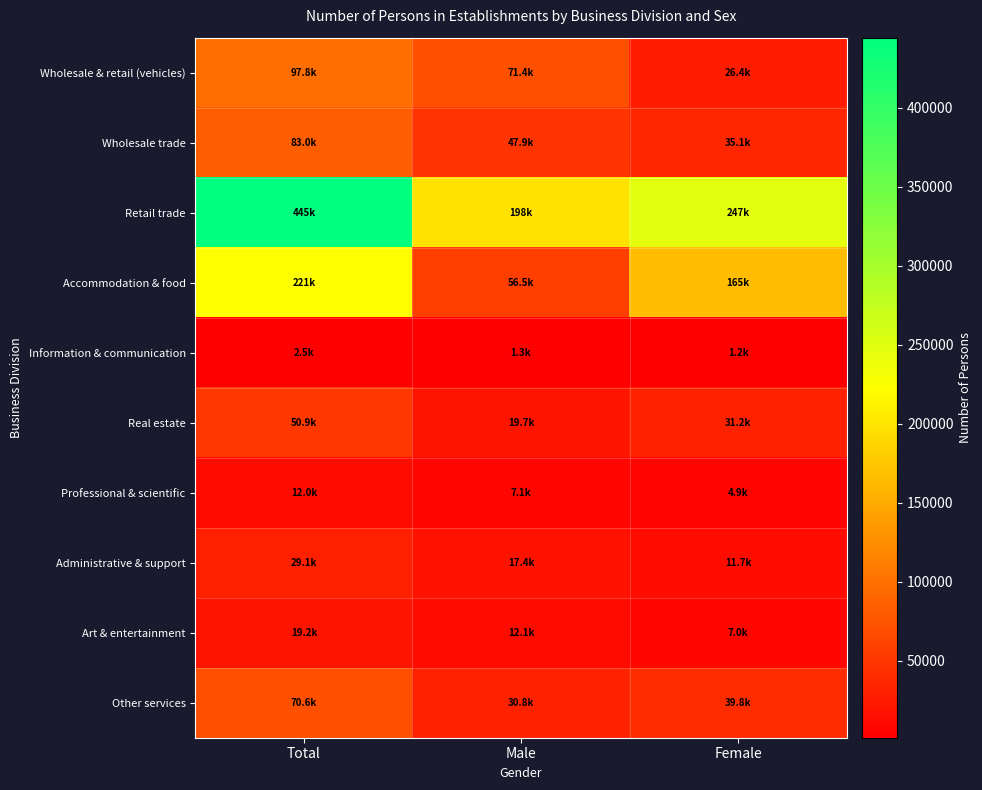

What is the total value across all series at Total?

1030691.0